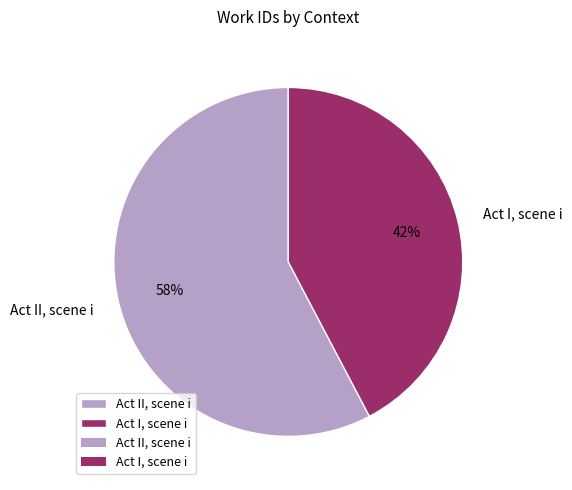

To the nearest percent, what portion does Act II, scene i represent?

58%